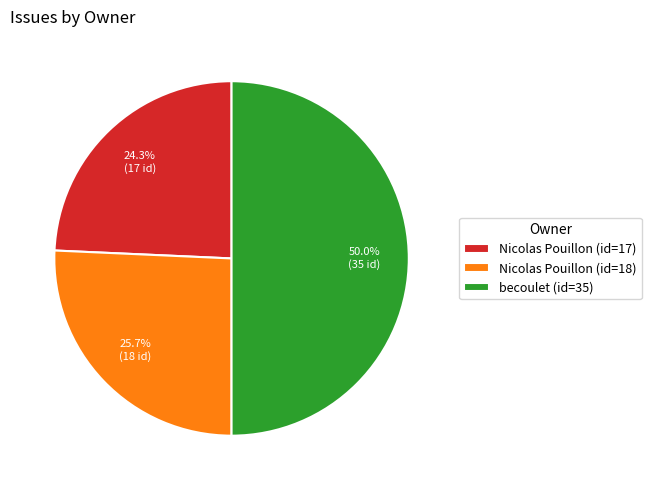

Is Nicolas Pouillon (id=18) the majority of the pie?

No